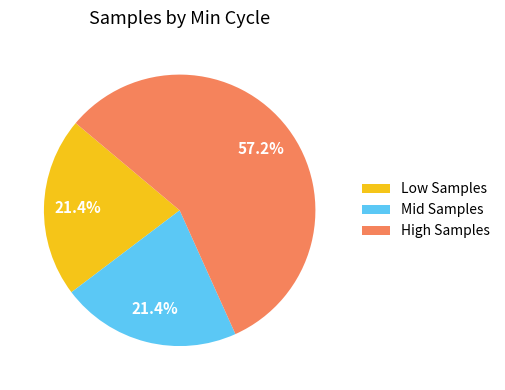

Is High Samples the majority of the pie?

Yes